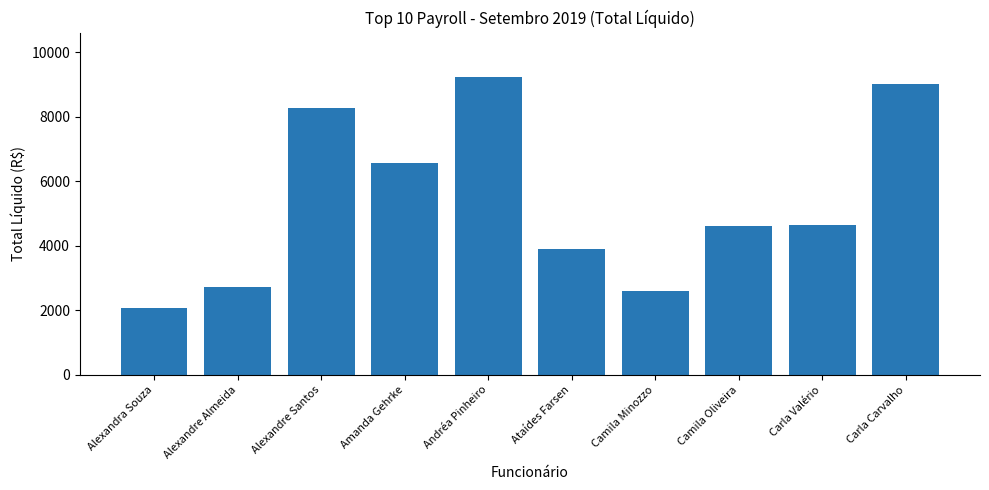

What is the average value?

5363.4